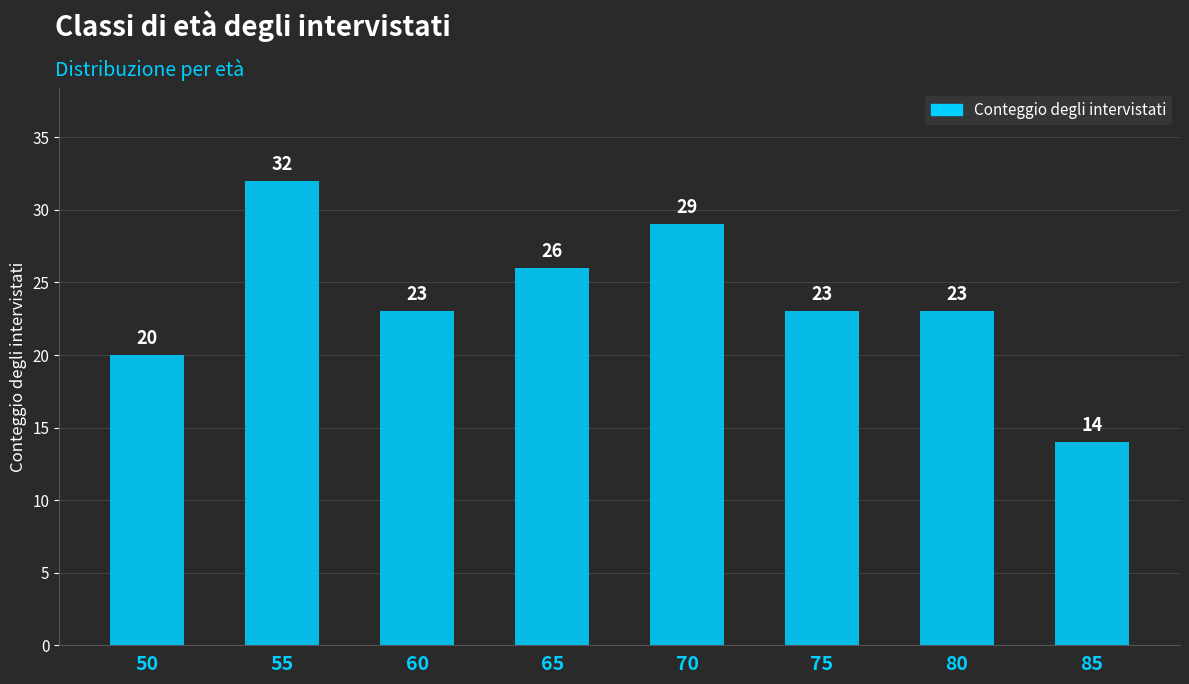

What is the difference between the second highest and second lowest values?

9